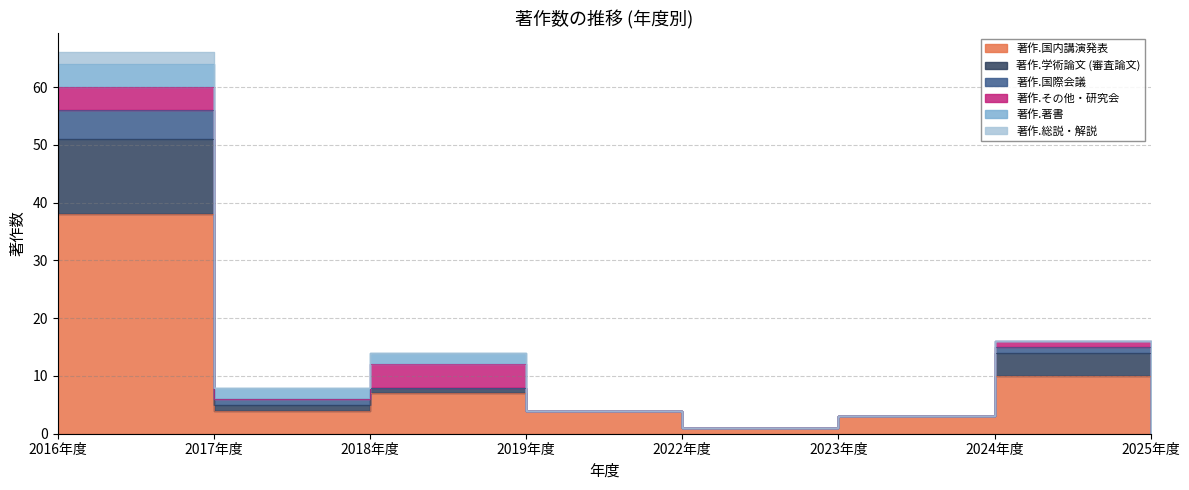

What position from the left is 2024年度?

7